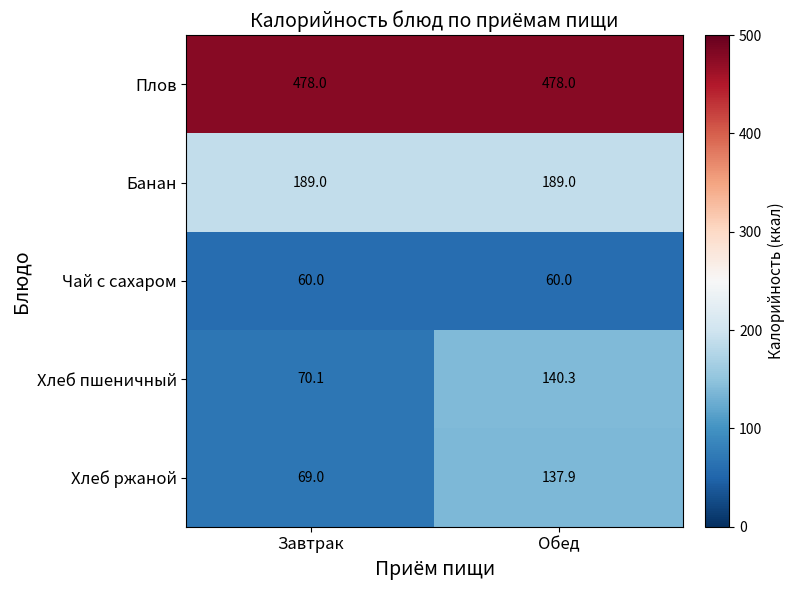

How many data points does each series have?

2